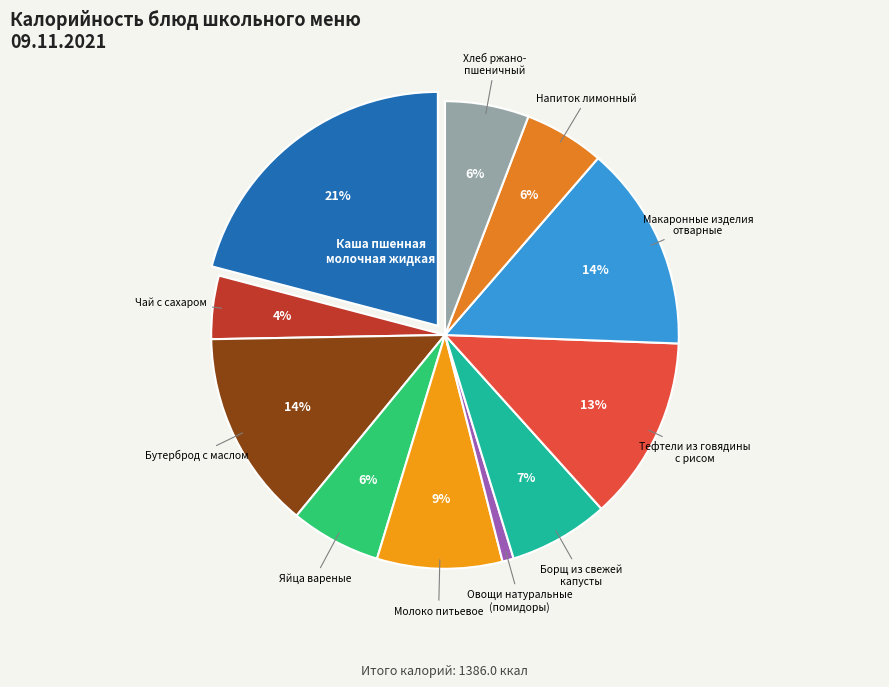

Is there a majority slice in this chart?

No